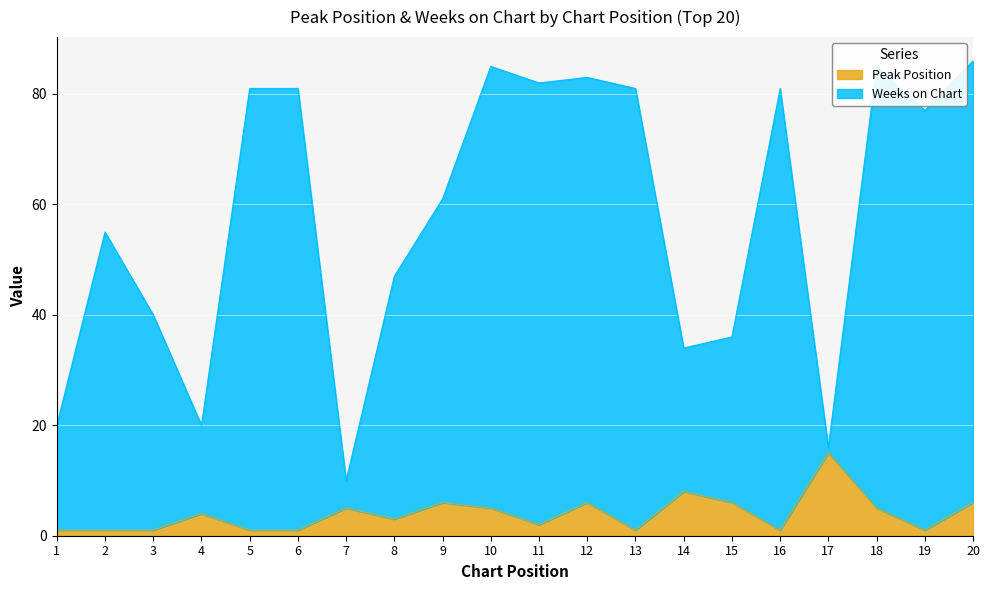

What is the difference between the maximum and minimum values in the Peak Position series?

14